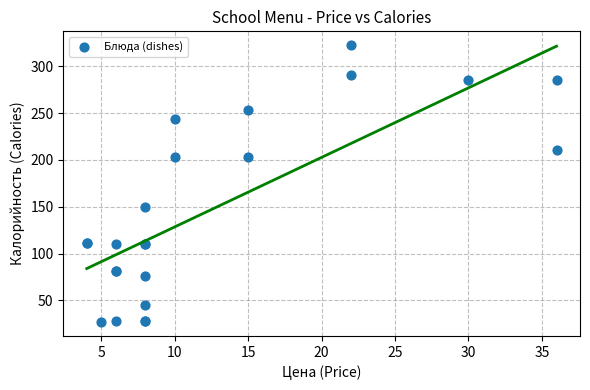

What Y value in the scatter plot is closest to 174?

150.0